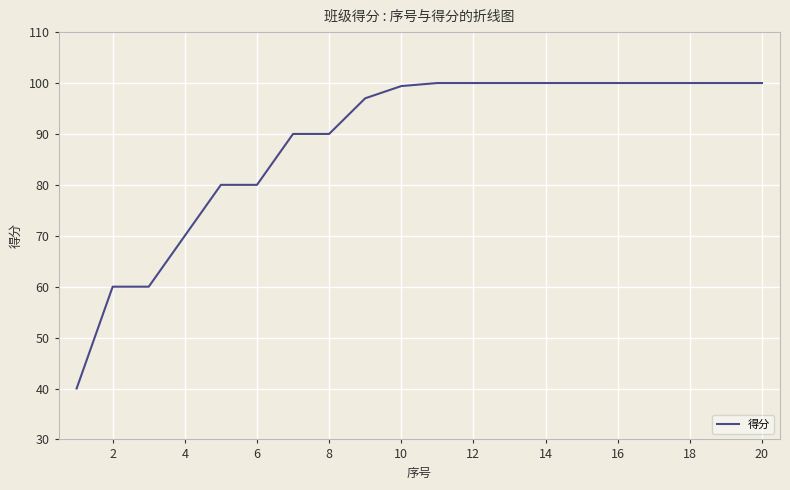

What is the average value?

88.3